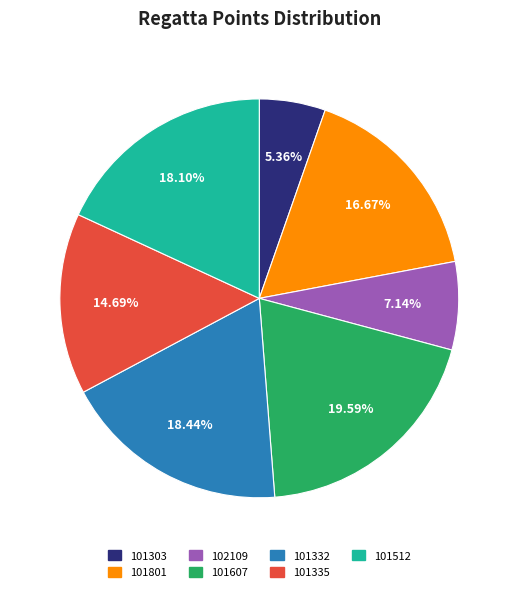

To the nearest percent, what is the combined percentage of 101332 and 101512?

37%